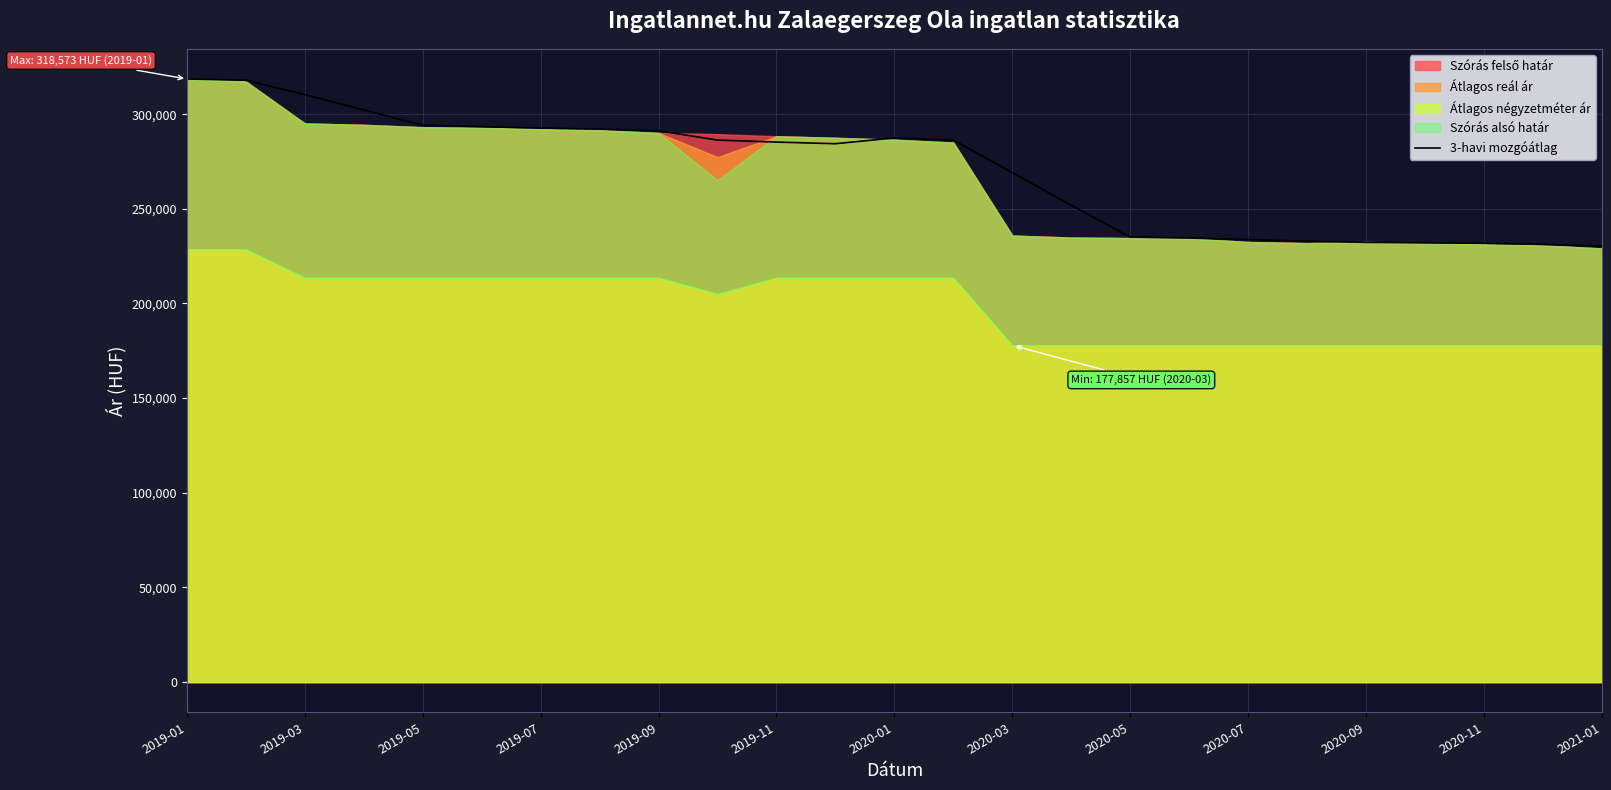

What is the difference between the maximum and minimum values?

88244.0